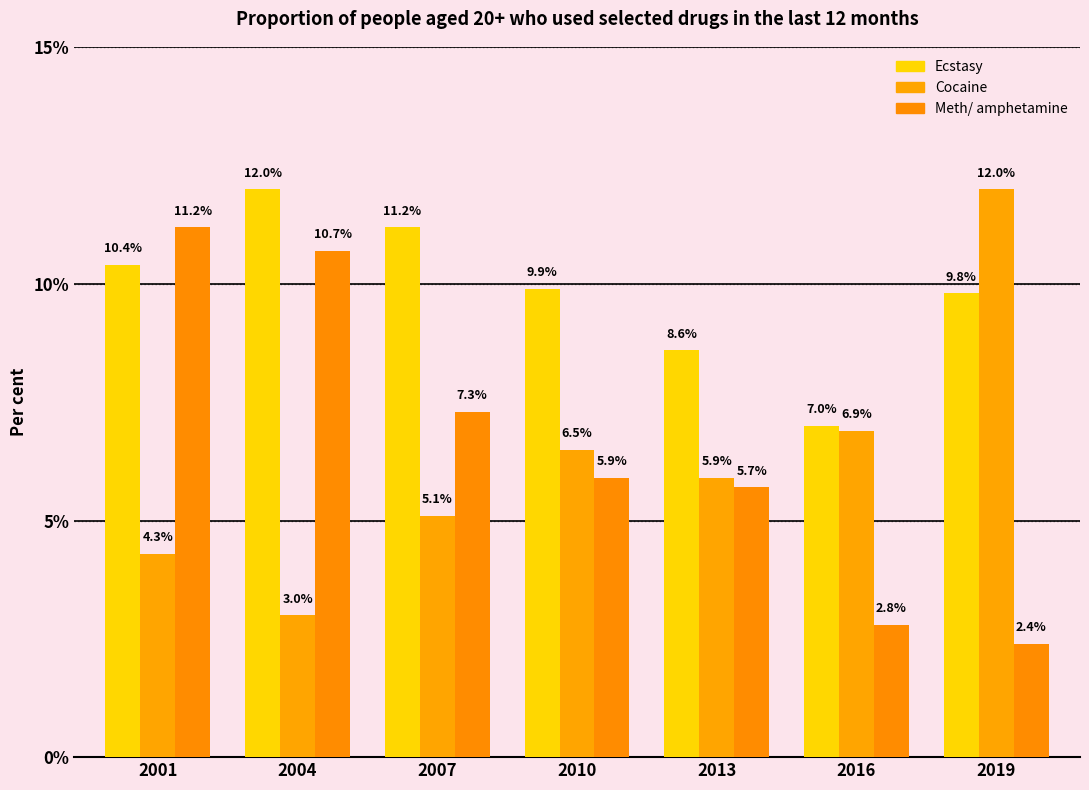

Which series has the largest total across all categories?

Ecstasy